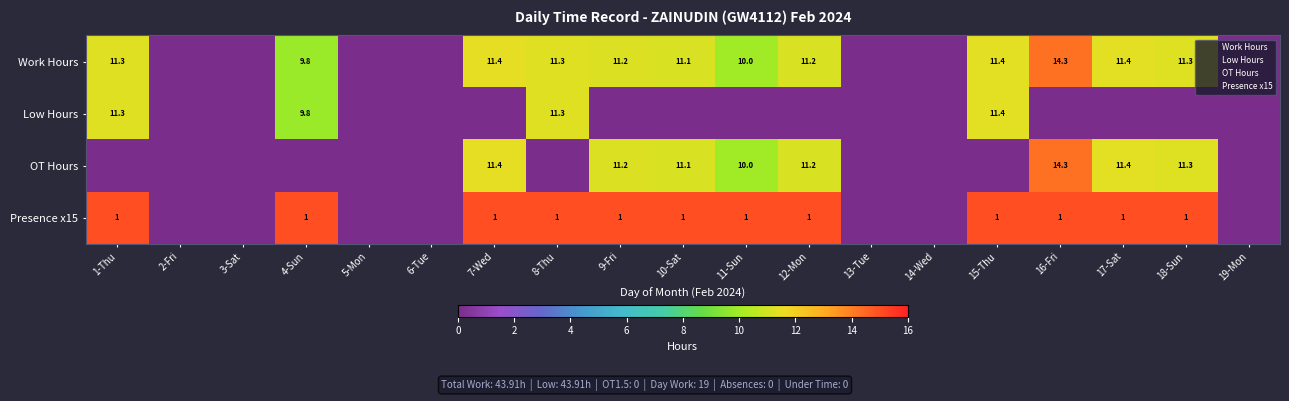

Is it true that Presence x15 equals 15.0 at 11-Sun?

True